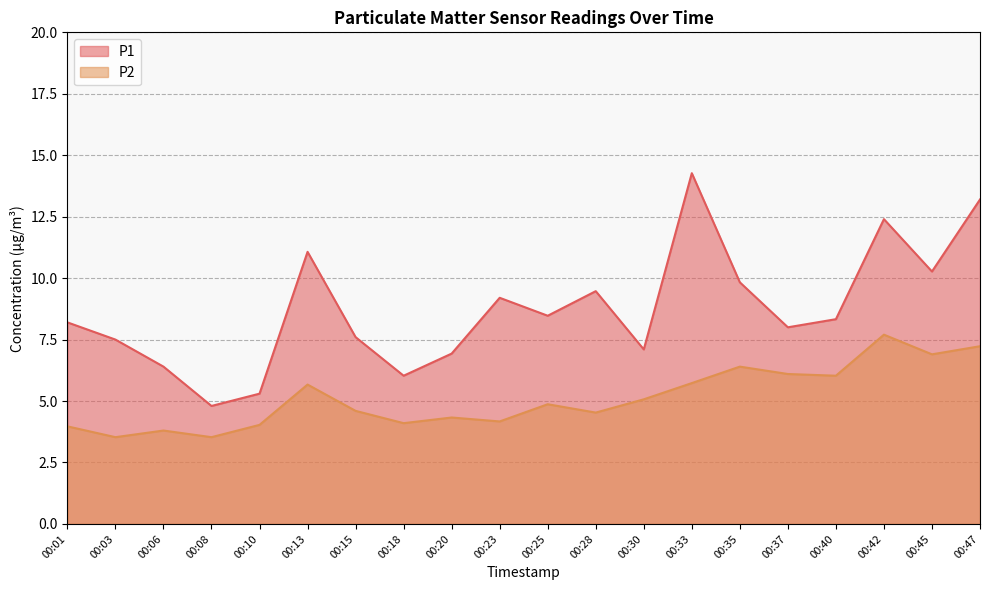

What is the smallest value displayed?

3.5